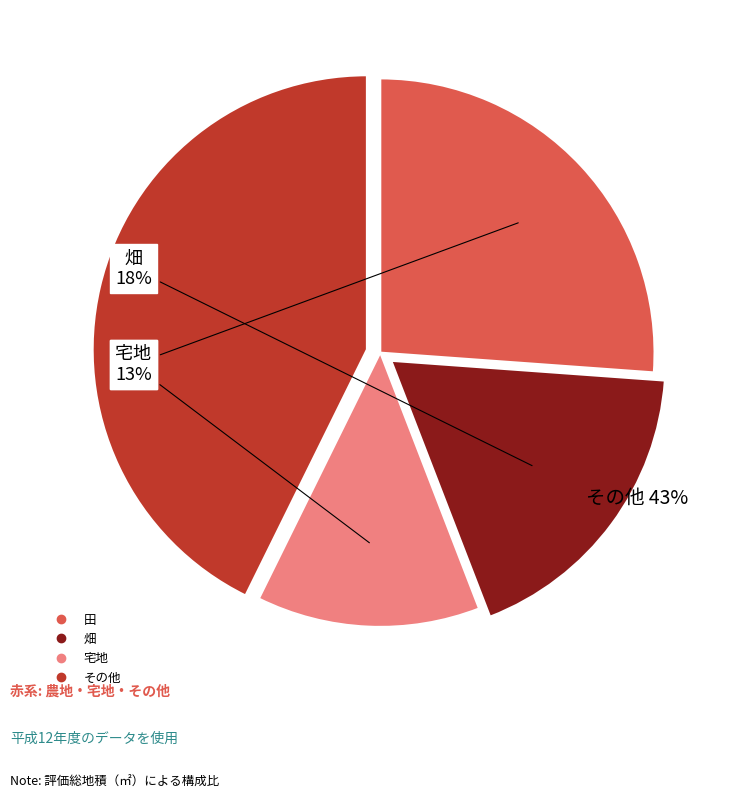

What is the ratio of the value at 宅地 to the value at 田?

0.5